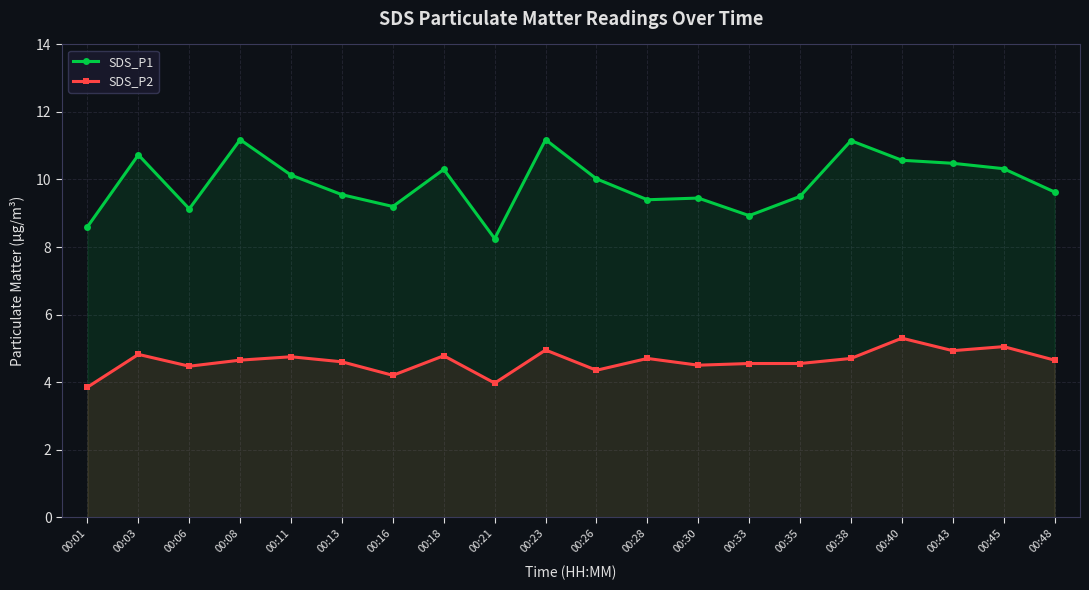

Between 00:21 and 00:03, which is larger?

00:03